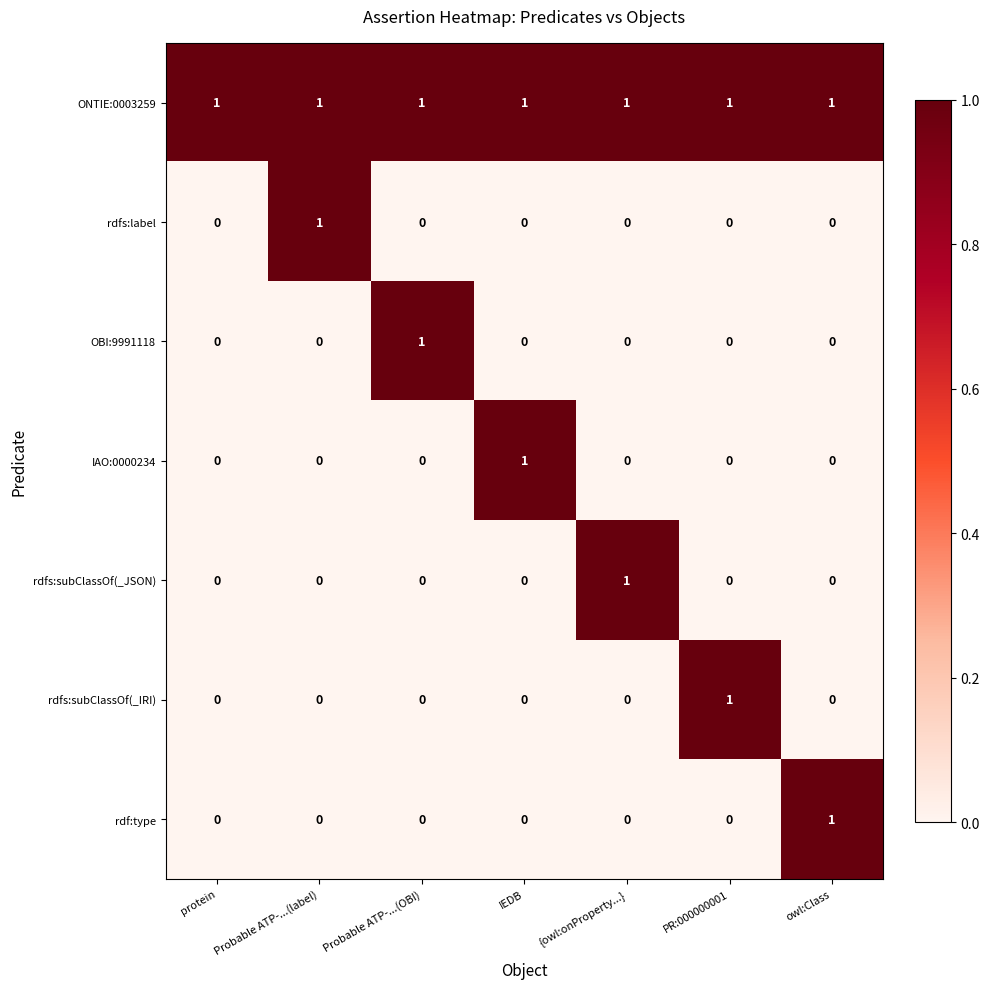

How many data points in IAO:0000234 are above 0?

1